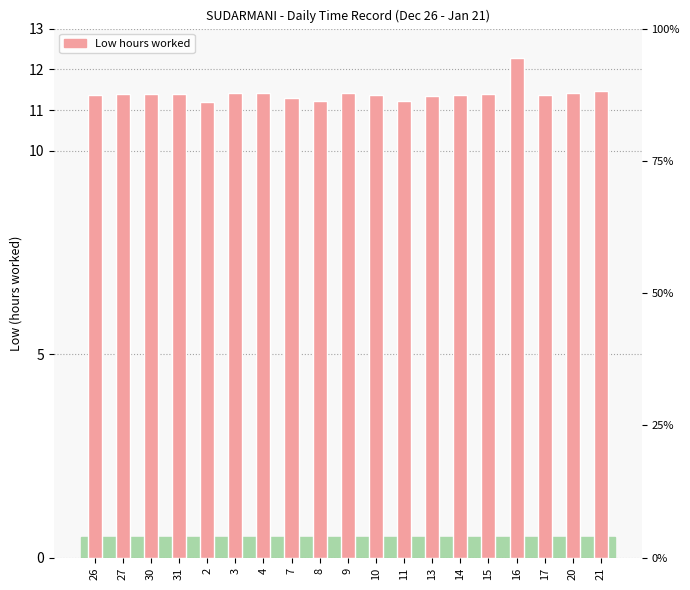

Where is the data nearest to the value 11?

2